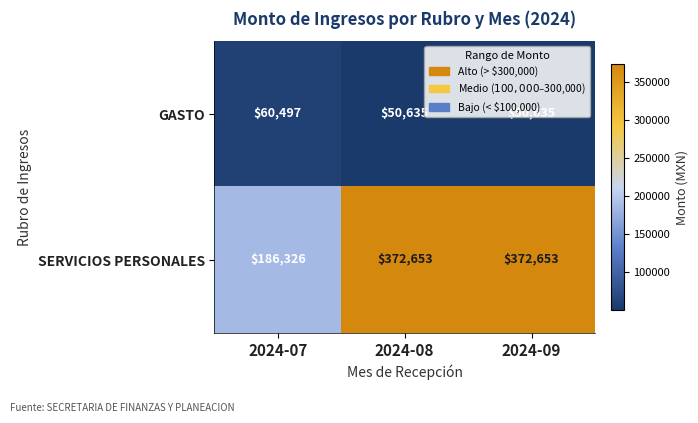

What is the smallest value displayed?

50635